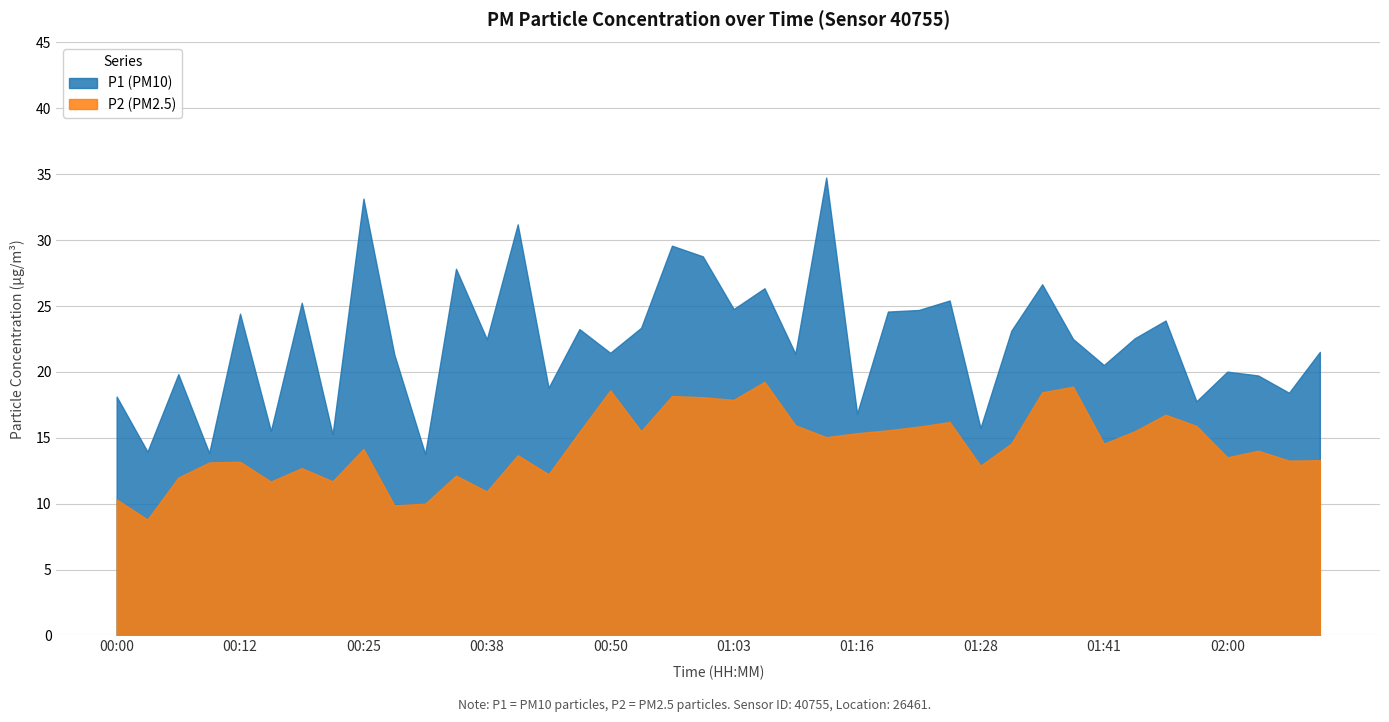

What is the approximate value of P2 at 00:54?

15.5